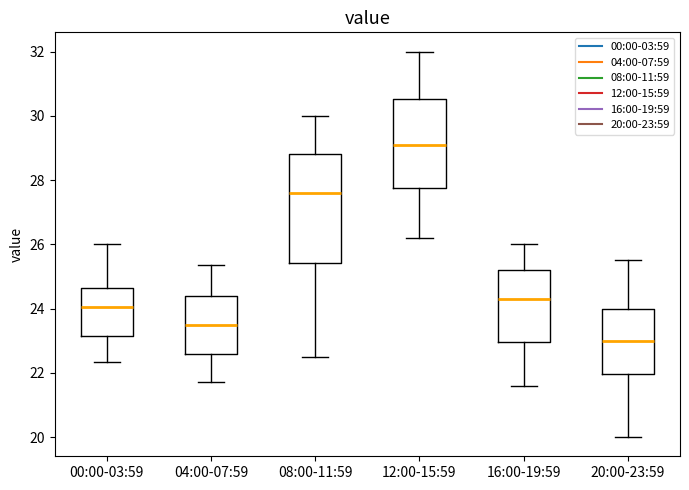

Which box has the lowest median line?

20:00-23:59